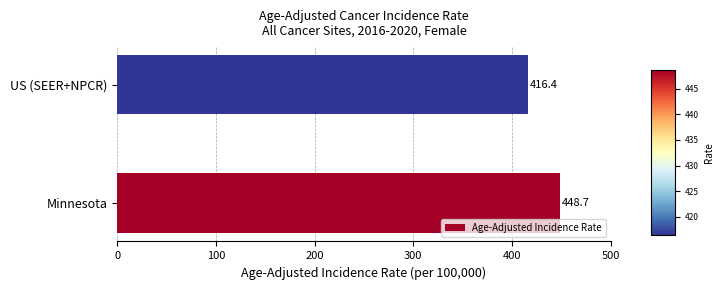

Reading bottom to top, list all the values displayed in this chart.

Minnesota=448.7	US (SEER+NPCR)=416.4